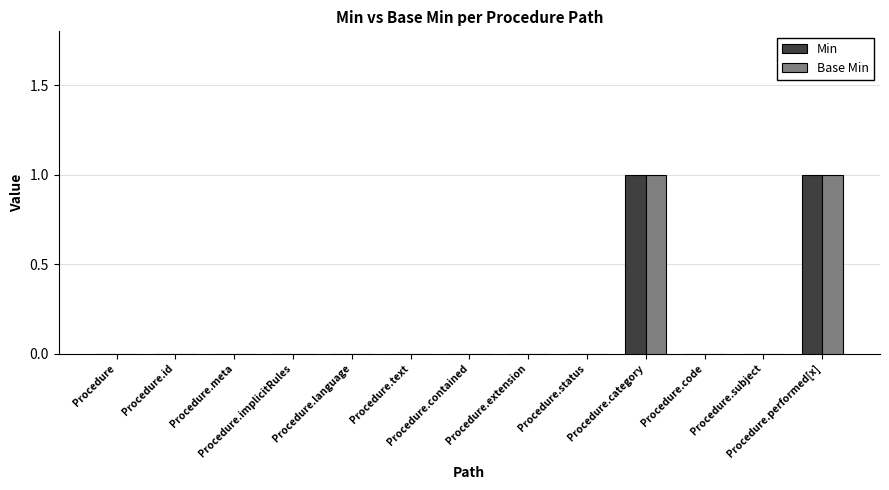

Does the chart contain stacked bars?

No